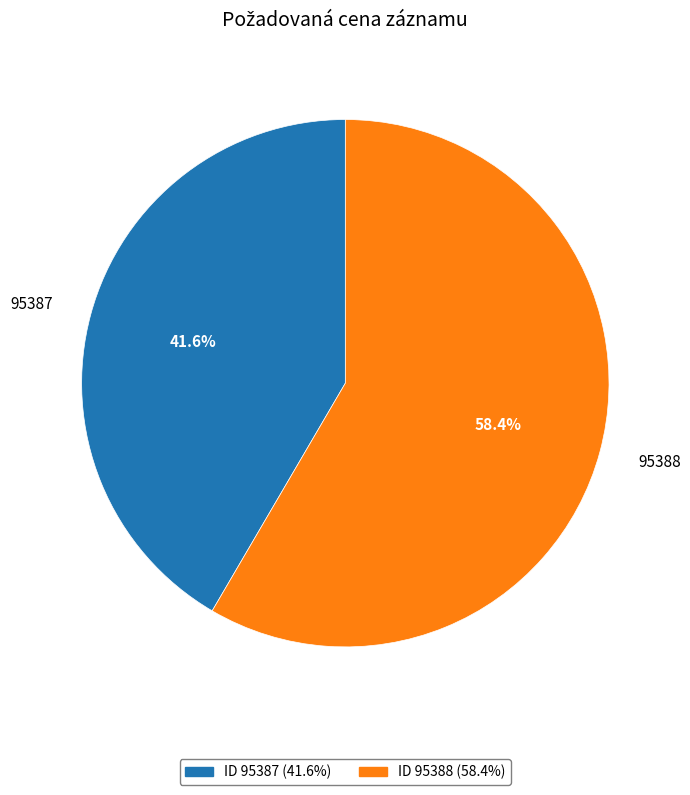

How many slices are in this pie chart?

2